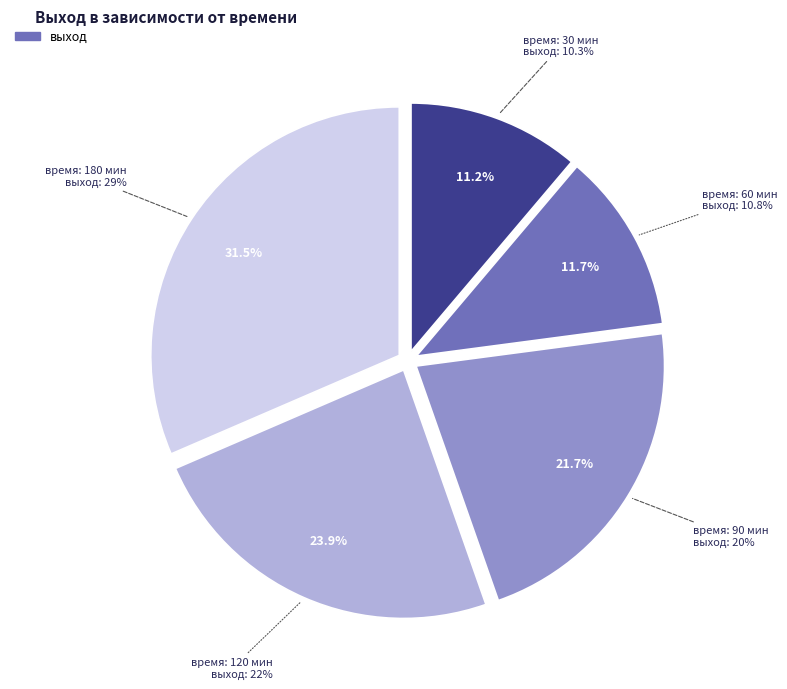

Is 60 the majority of the pie?

No